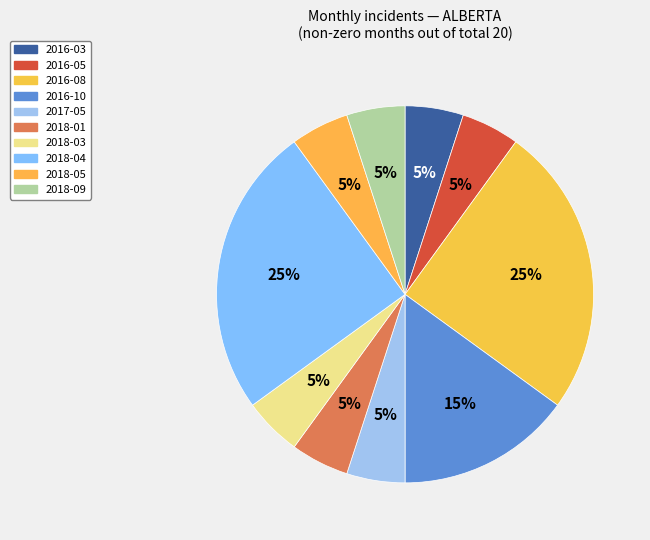

Count the number of slices in the pie.

10